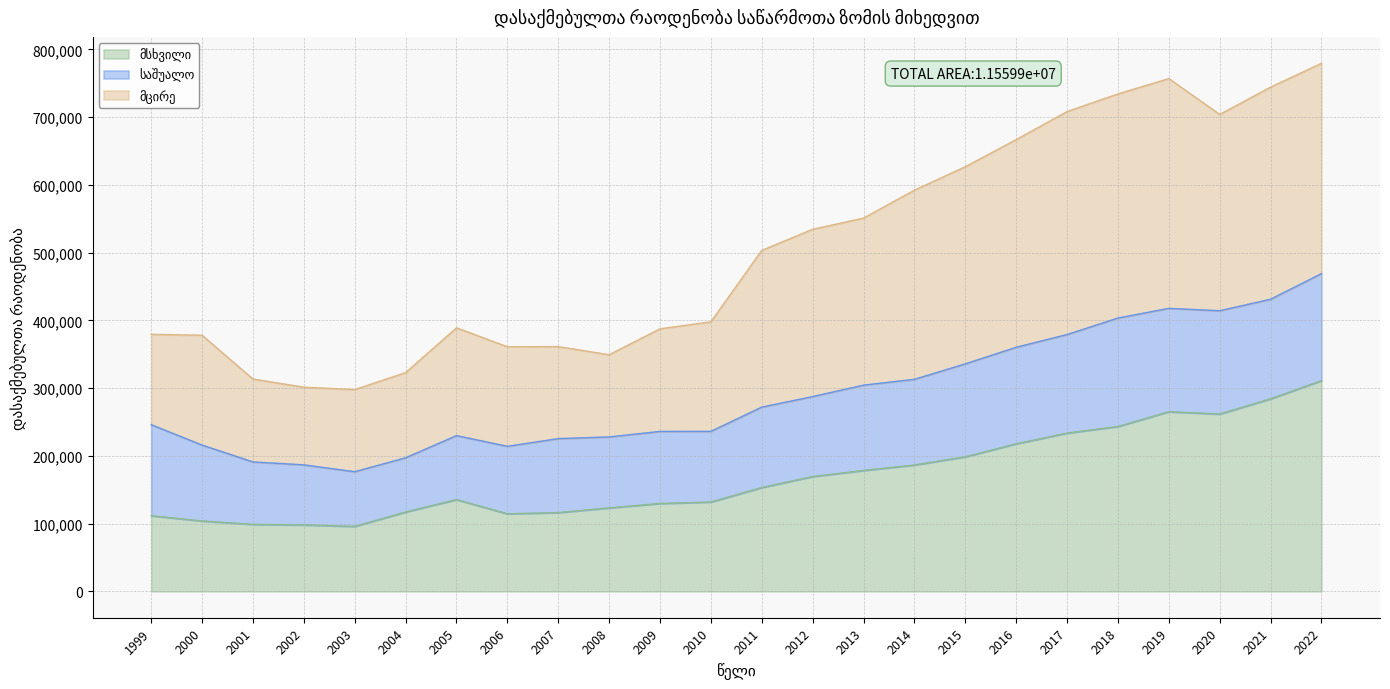

The value of მსხვილი at 2016 is 107835. True or false?

False